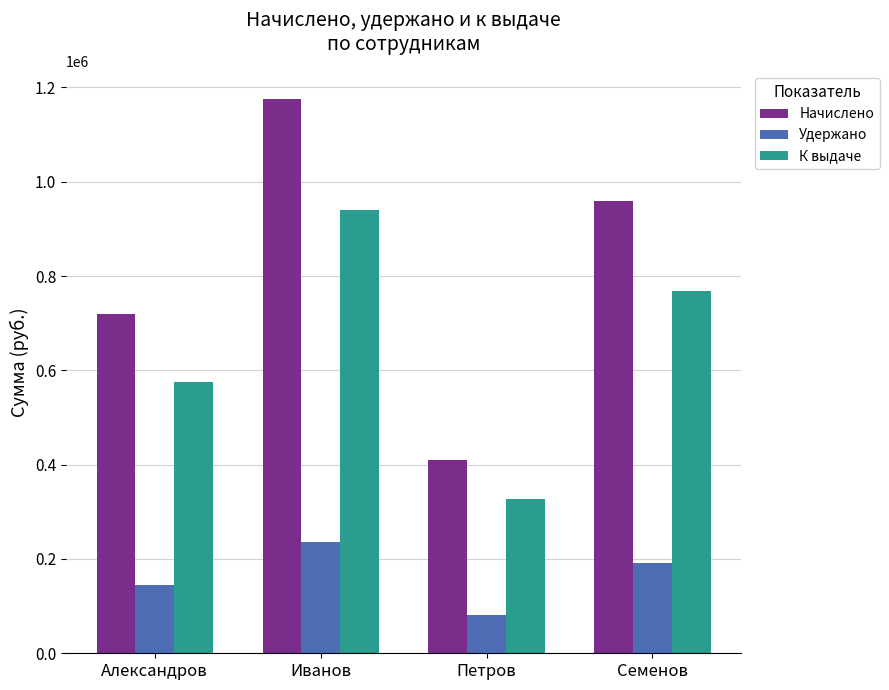

Rank the series by their maximum value, from highest to lowest.

Начислено, К выдаче, Удержано